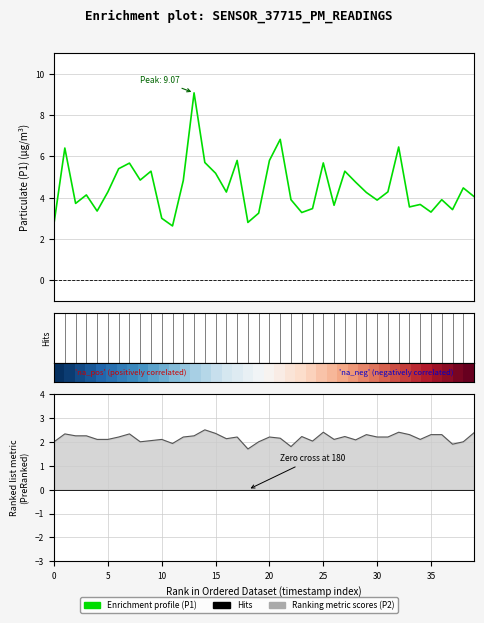

Does the chart display data point markers on the line(s)?

No